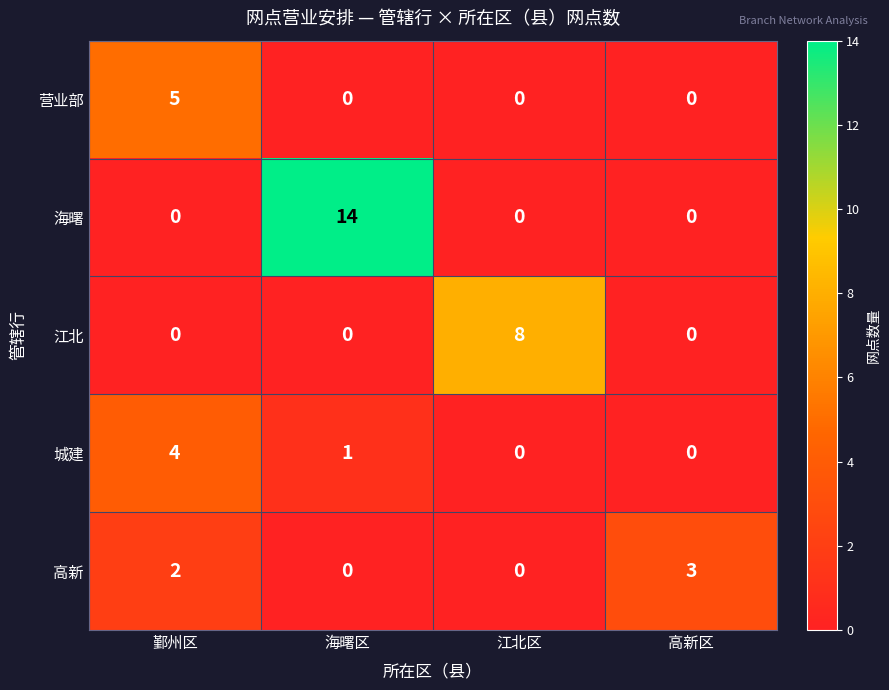

Which series changed the most between 鄞州区 and 高新区?

营业部